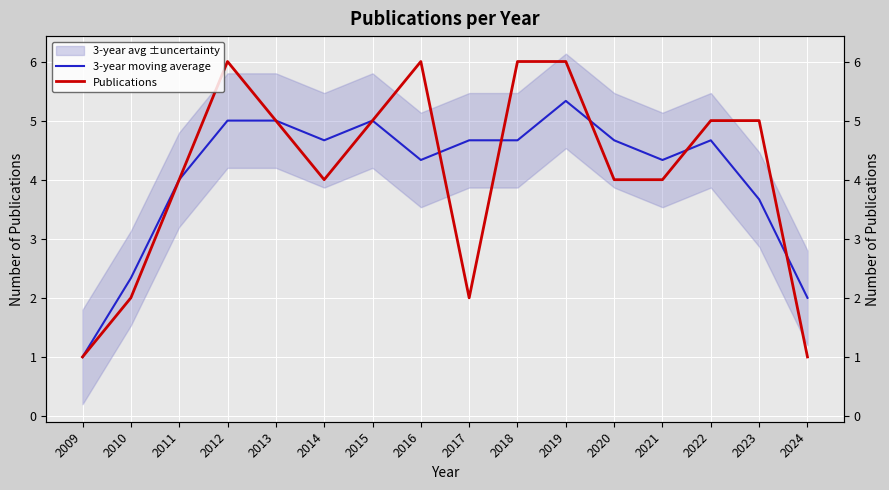

What is the value of the Publications point at the 2nd from the left?

2.0